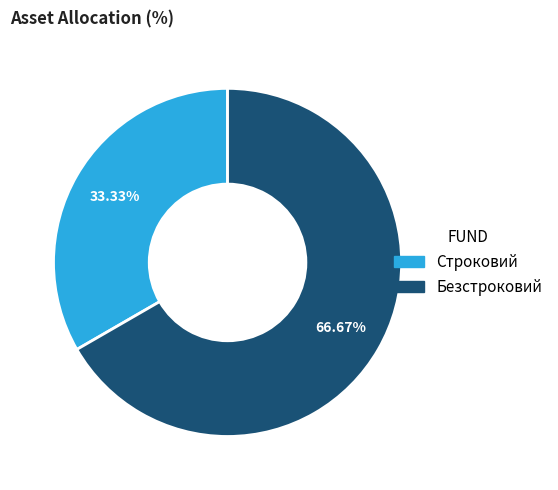

The Строковий slice represents 23% of the pie. True or false?

False